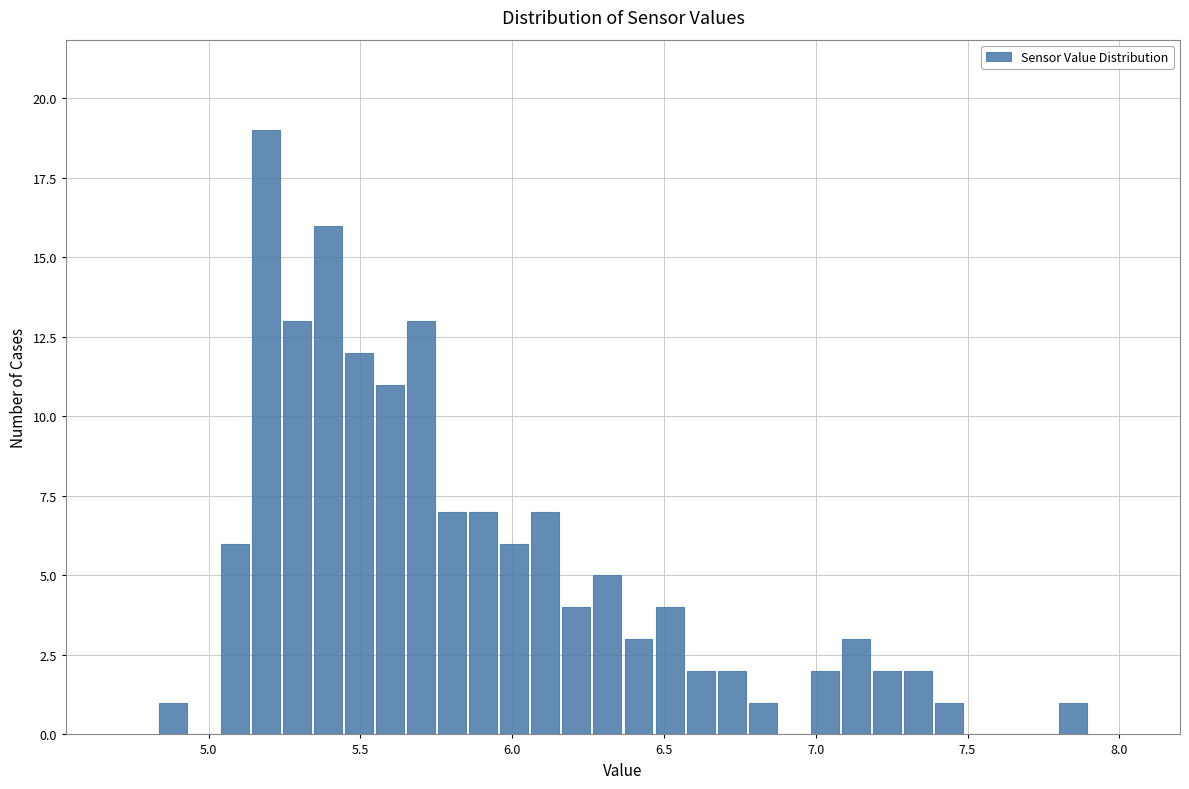

Read against the x-axis, roughly where is the centre of the tallest bar?

5.20